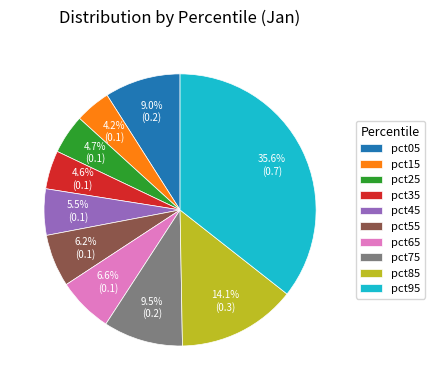

How many segments does this pie chart have?

10